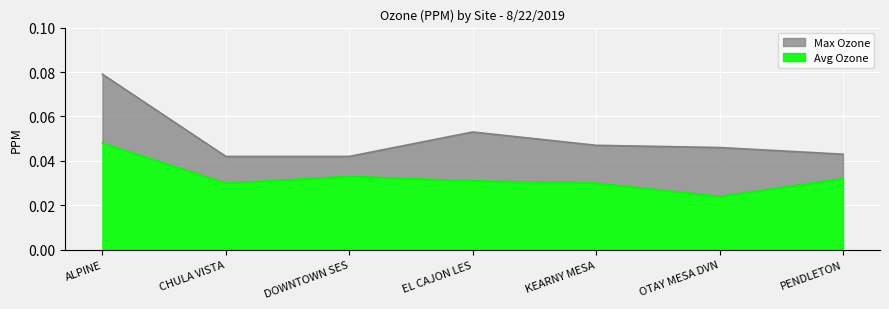

Is it true that Max Ozone equals 0.0 at KEARNY MESA?

False